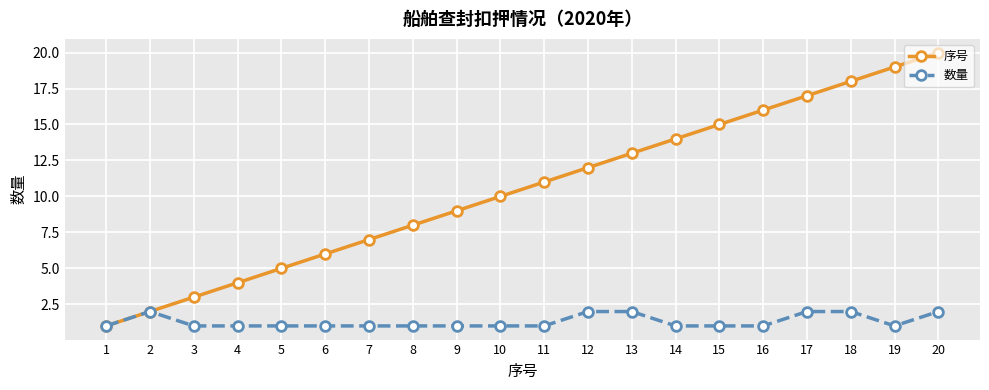

True or false: 数量 has a value of 1 at 5.

True